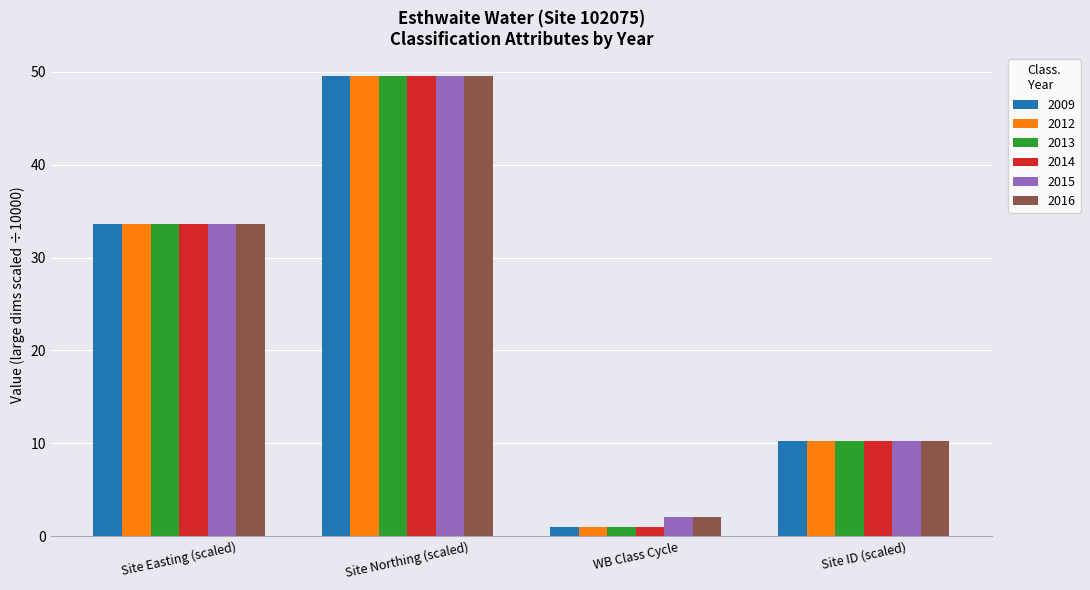

How many bars are there in total?

24